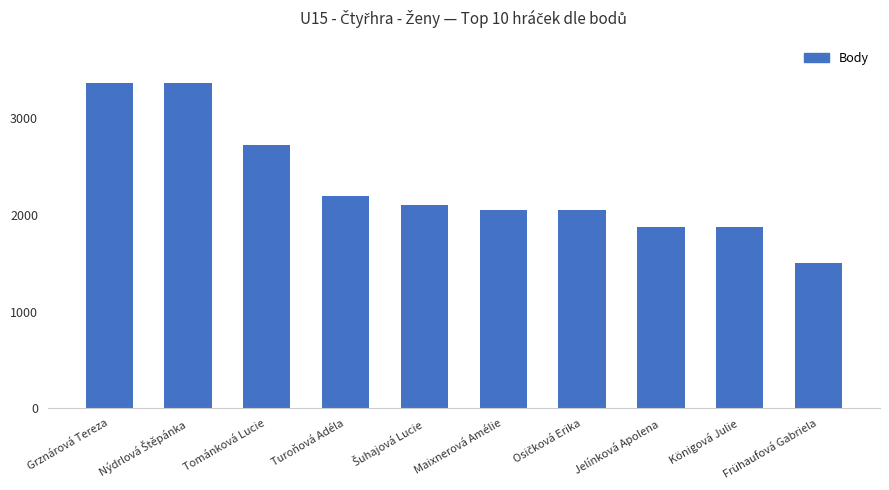

The value at Tománková Lucie is 1869. True or false?

False